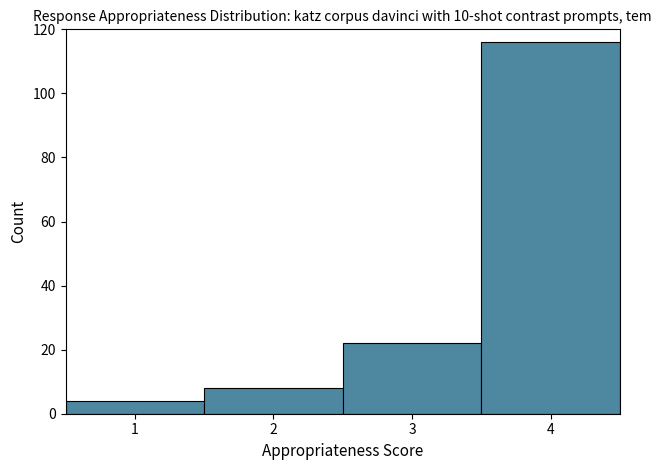

What is the height of the bar covering 0.5 to 1.5 on the x-axis? The values are not printed on the chart, so give them approximately, as read against the axis.

4